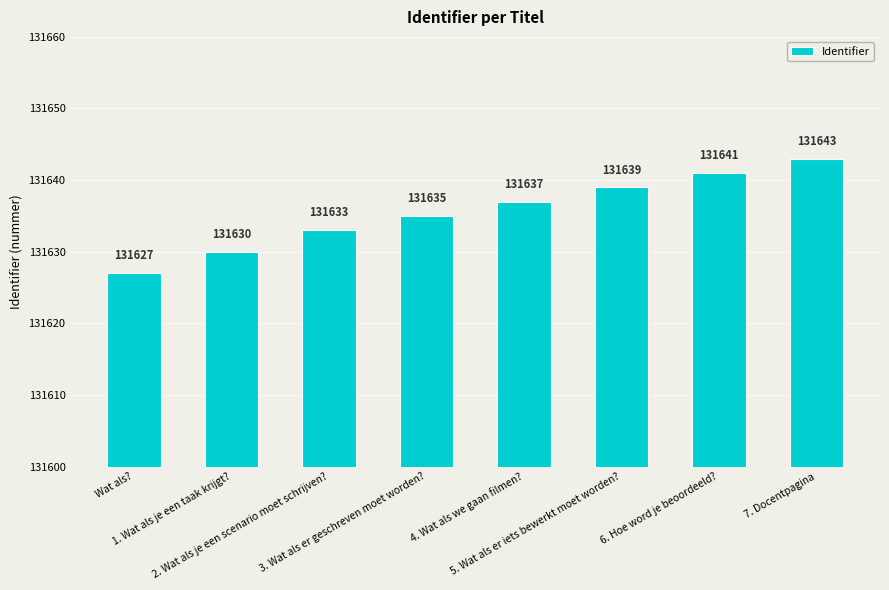

What value does the data have at 1. Wat als je een taak krijgt?, to the nearest 5?

131630